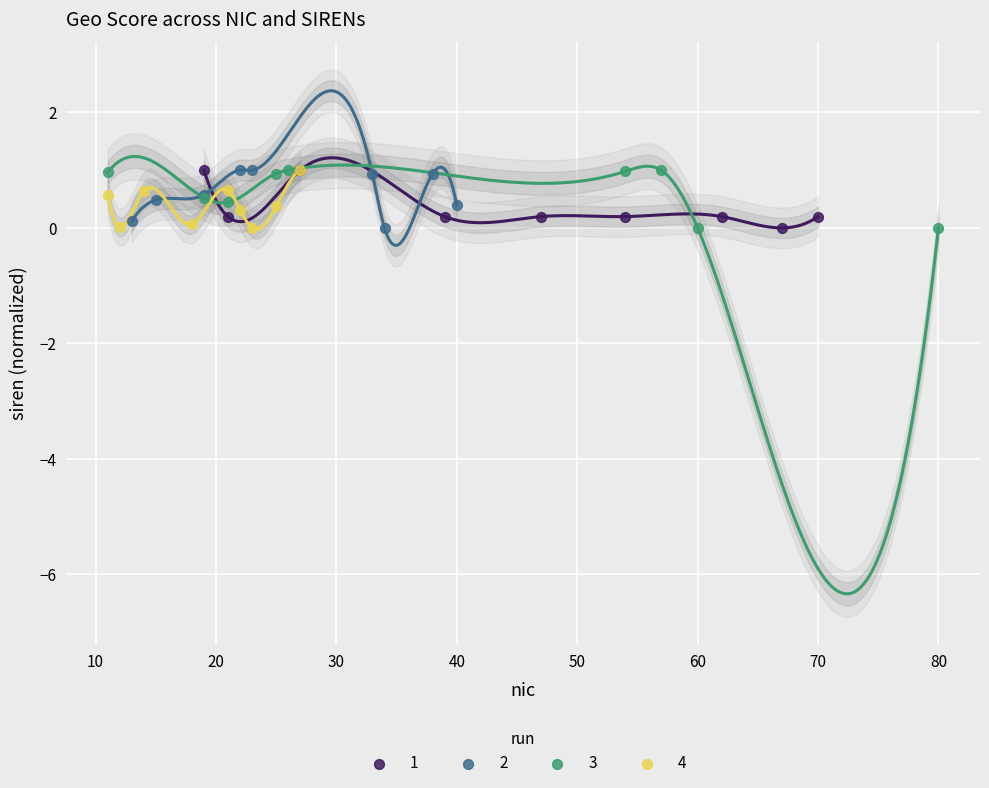

What are all the series names shown in the legend?

1, 2, 3, 4